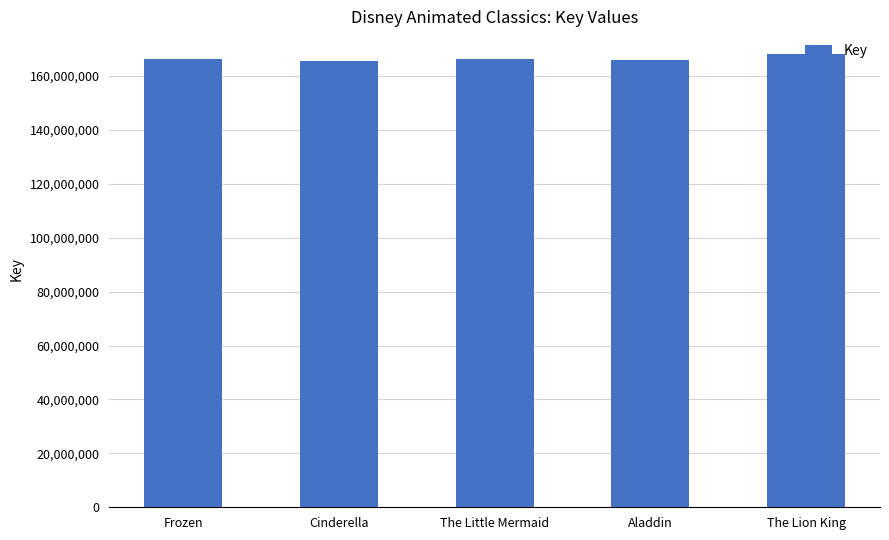

Which category has the highest value across all series?

The Lion King